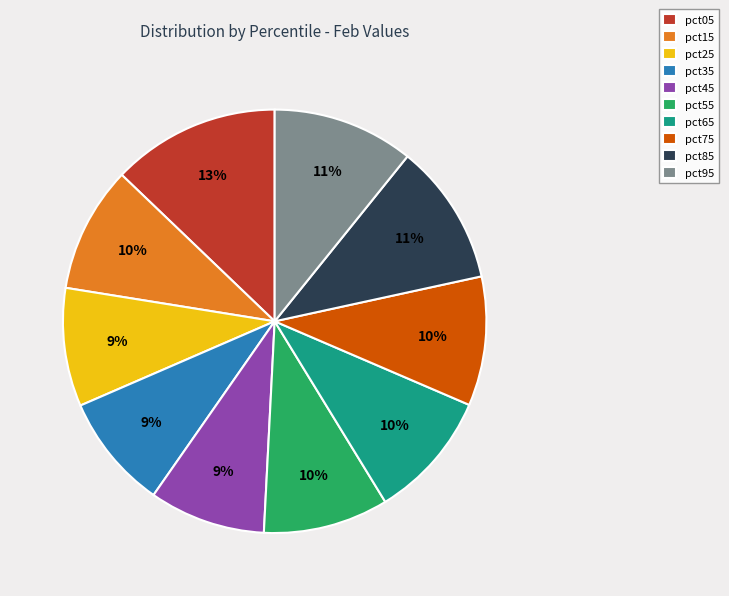

To the nearest percent, what percentage of the pie is pct25?

9%